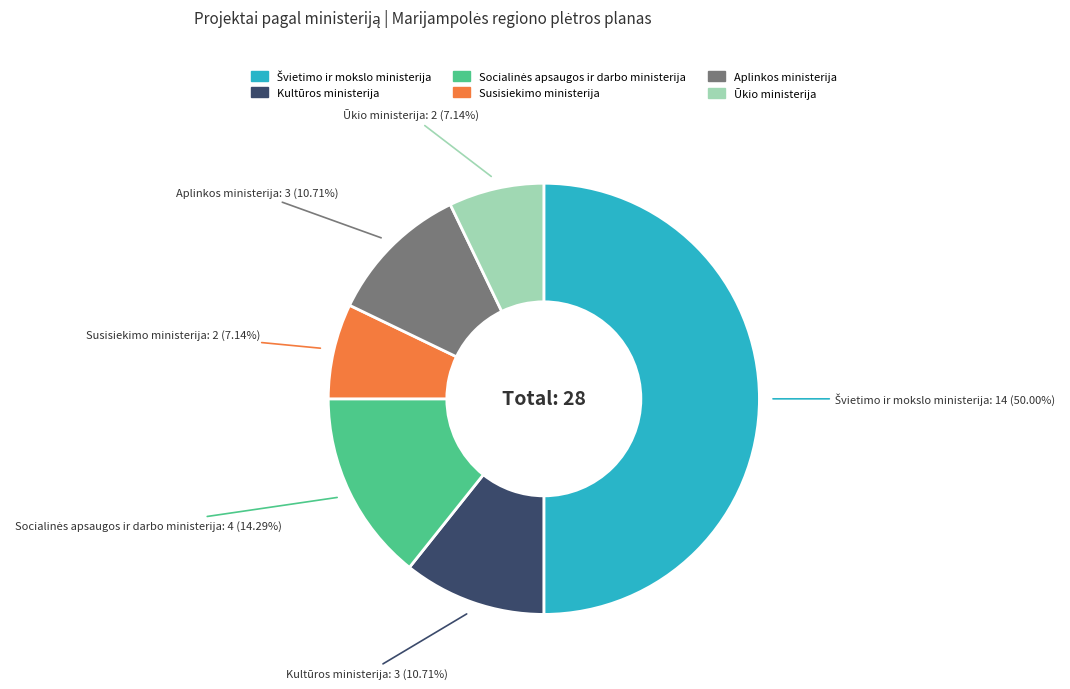

How many slices are in this pie chart?

6